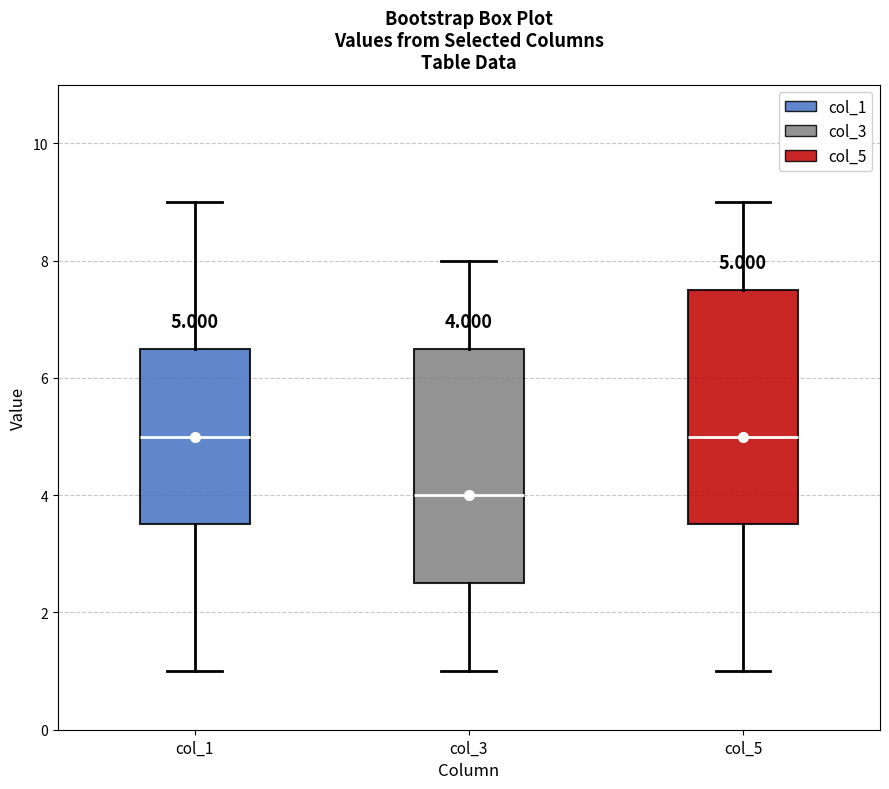

Which box has the lowest median line?

col_3